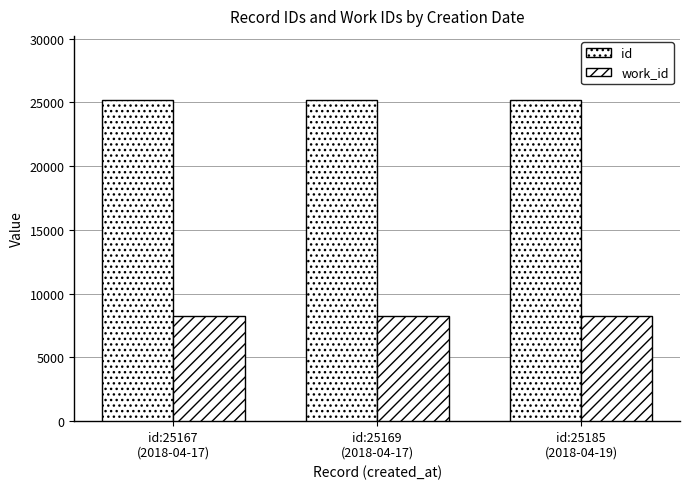

Between id:25167
(2018-04-17) and id:25185
(2018-04-19), which is larger?

id:25185
(2018-04-19)